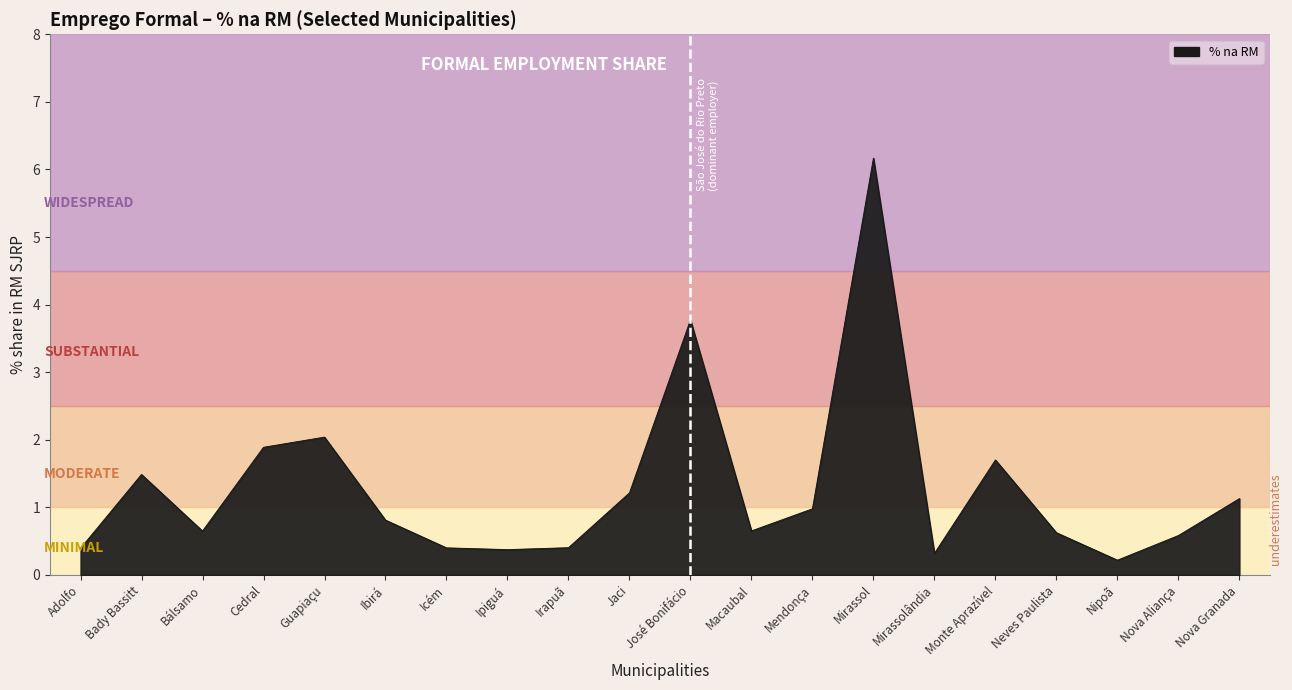

Which label corresponds to the smallest value in the chart?

Nipoã